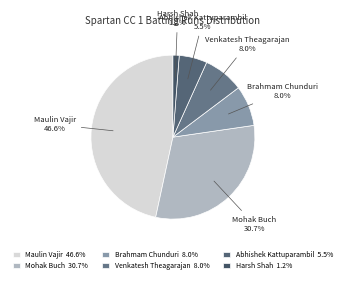

How much of the chart is everything except Maulin Vajir 46.6%?

53.4%